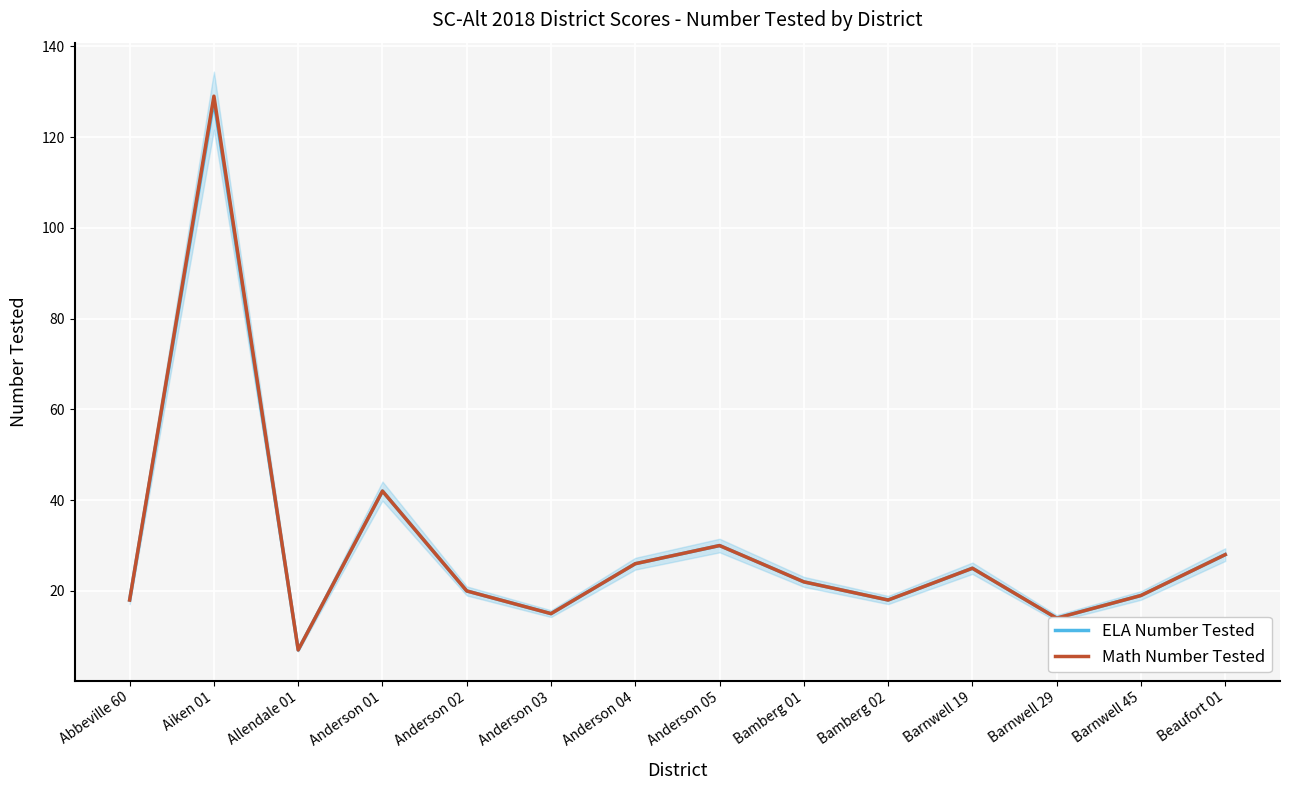

What are all the series names shown in the legend?

ELA Number Tested, Math Number Tested